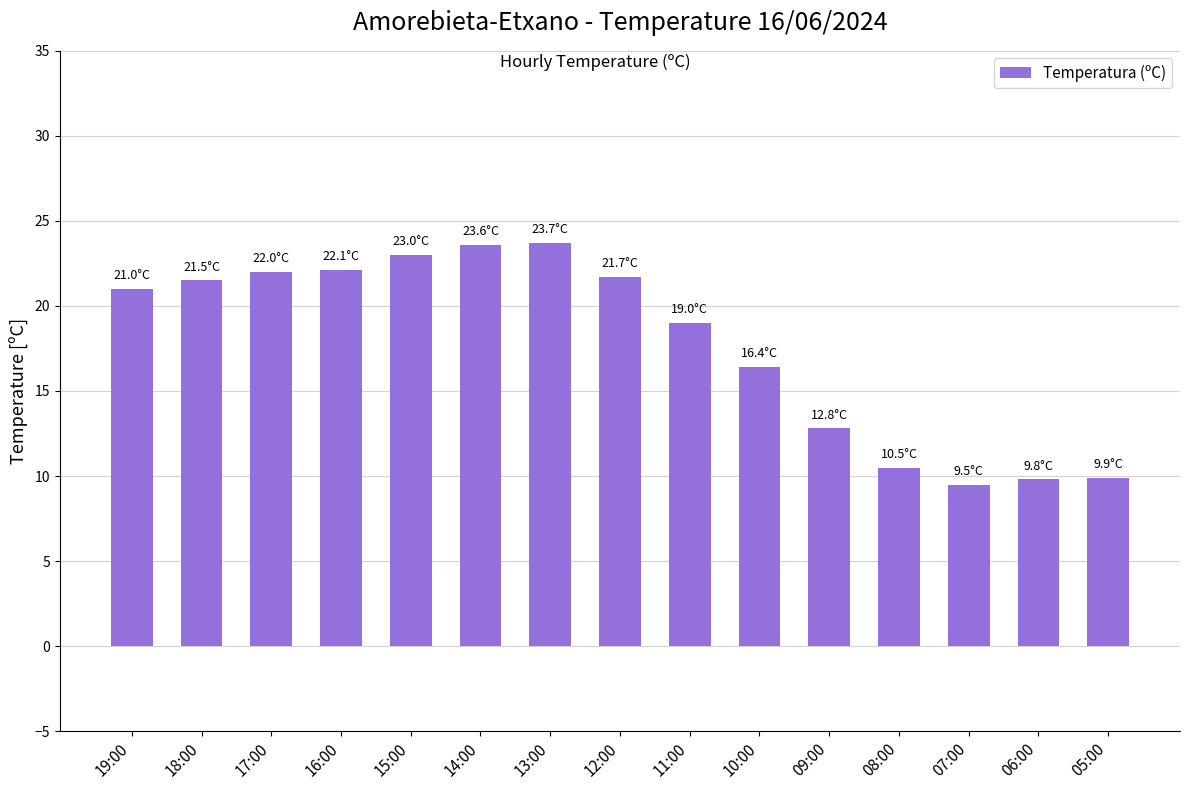

What position from the right is 17:00?

13